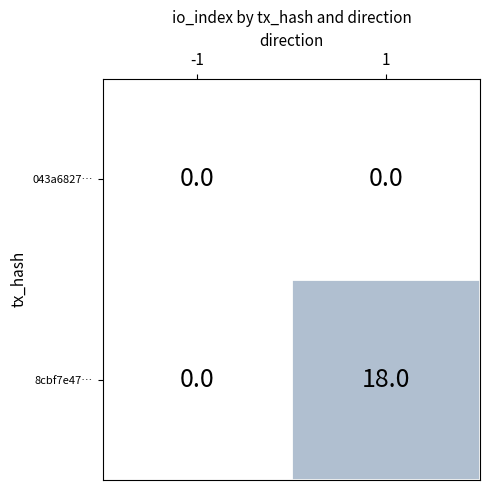

Which series has the widest spread of values?

8cbf7e47…